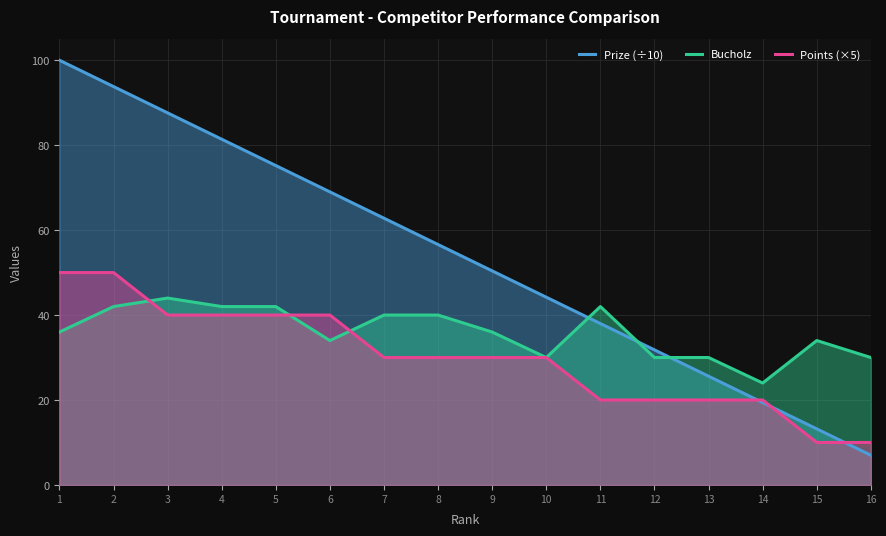

At which category does Bucholz reach its first local valley?

6